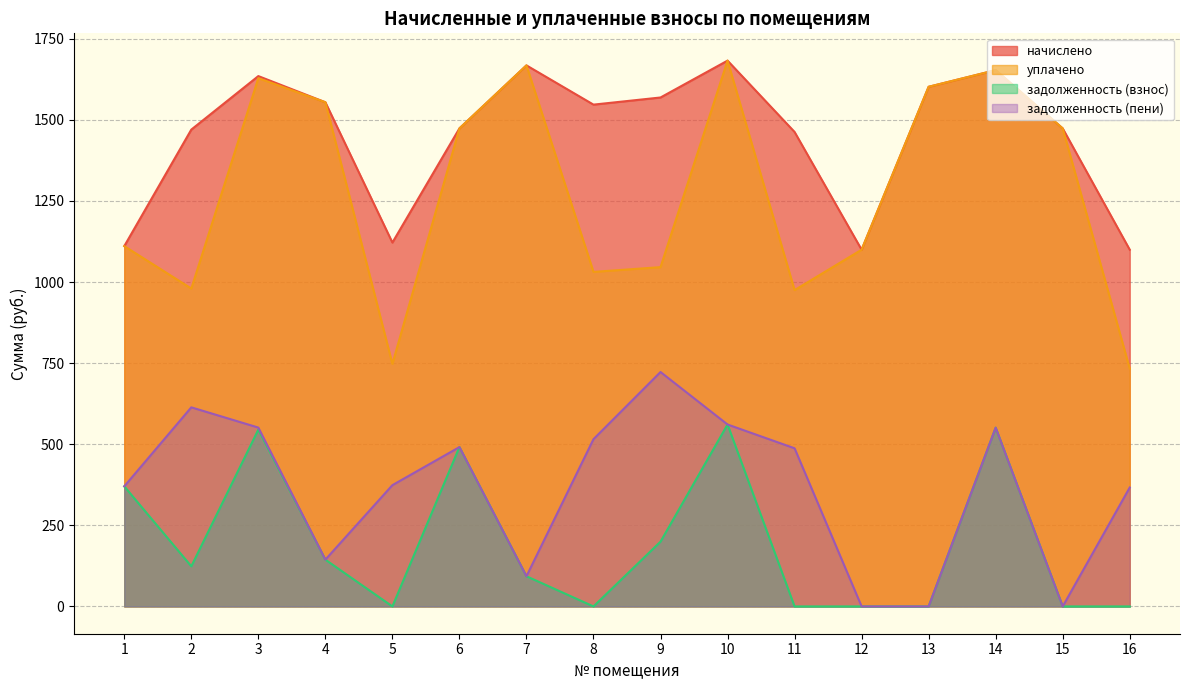

How many categories are shown in the chart?

16